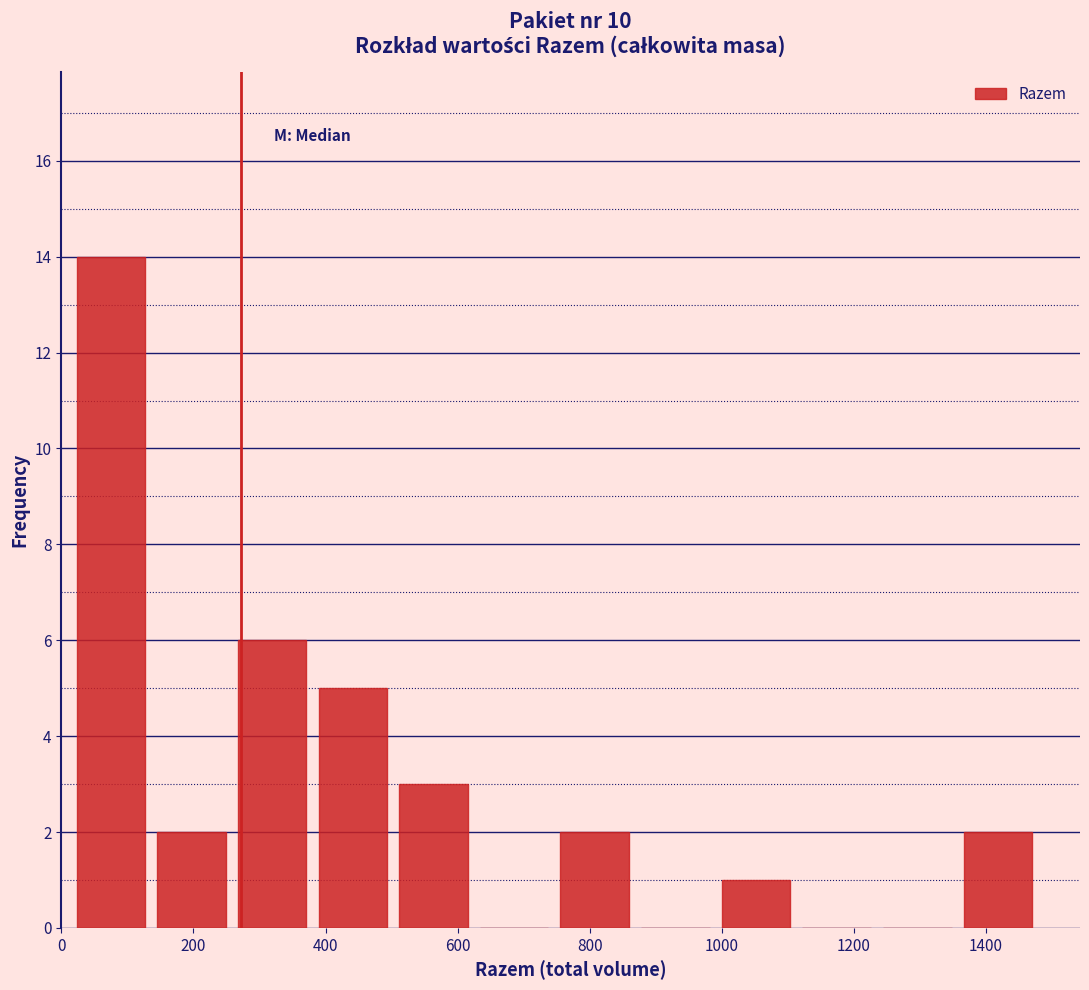

Reading left to right, list every bar in this chart as the range it spans on the x-axis followed by its height. Neither the bar edges nor the heights are printed on the chart, so give them approximately, as read against the axes.

20 to 140: 14
140 to 260: 2
260 to 380: 6
380 to 500: 5
500 to 620: 3
620 to 740: 0
740 to 860: 2
860 to 1000: 0
1000 to 1120: 1
1120 to 1240: 0
1240 to 1360: 0
1360 to 1480: 2